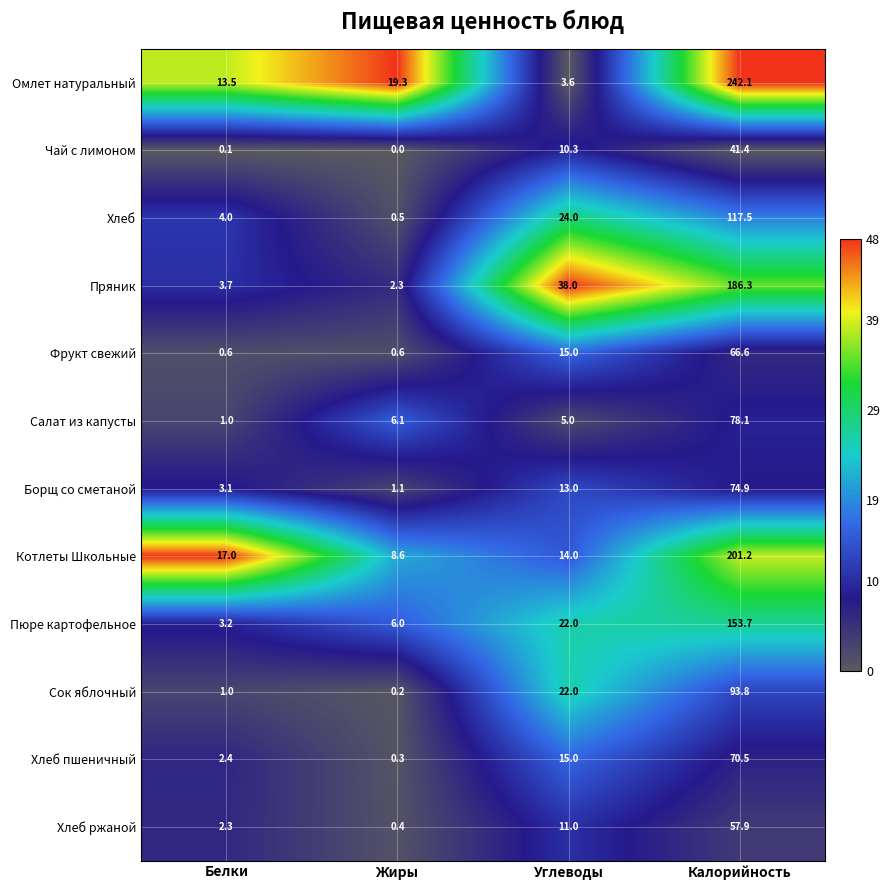

What is the approximate value of Котлеты Школьные at Углеводы?

14.0